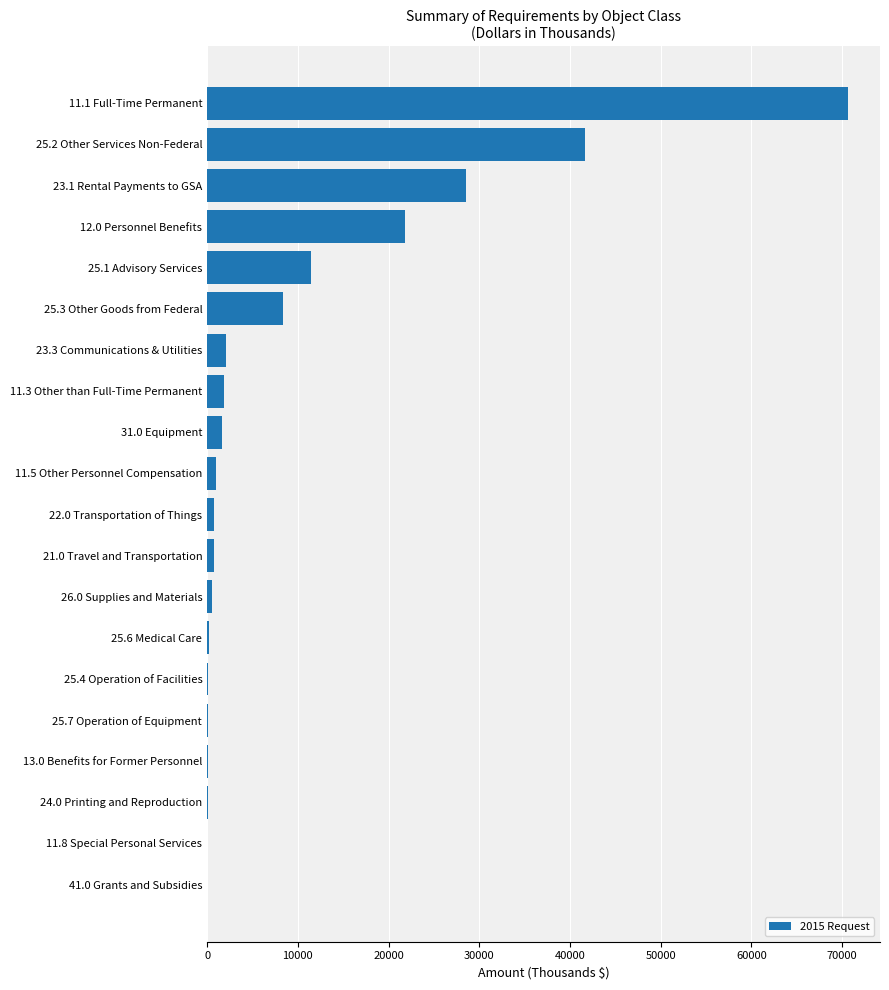

The value at 25.3 Other Goods from Federal is 12812. True or false?

False